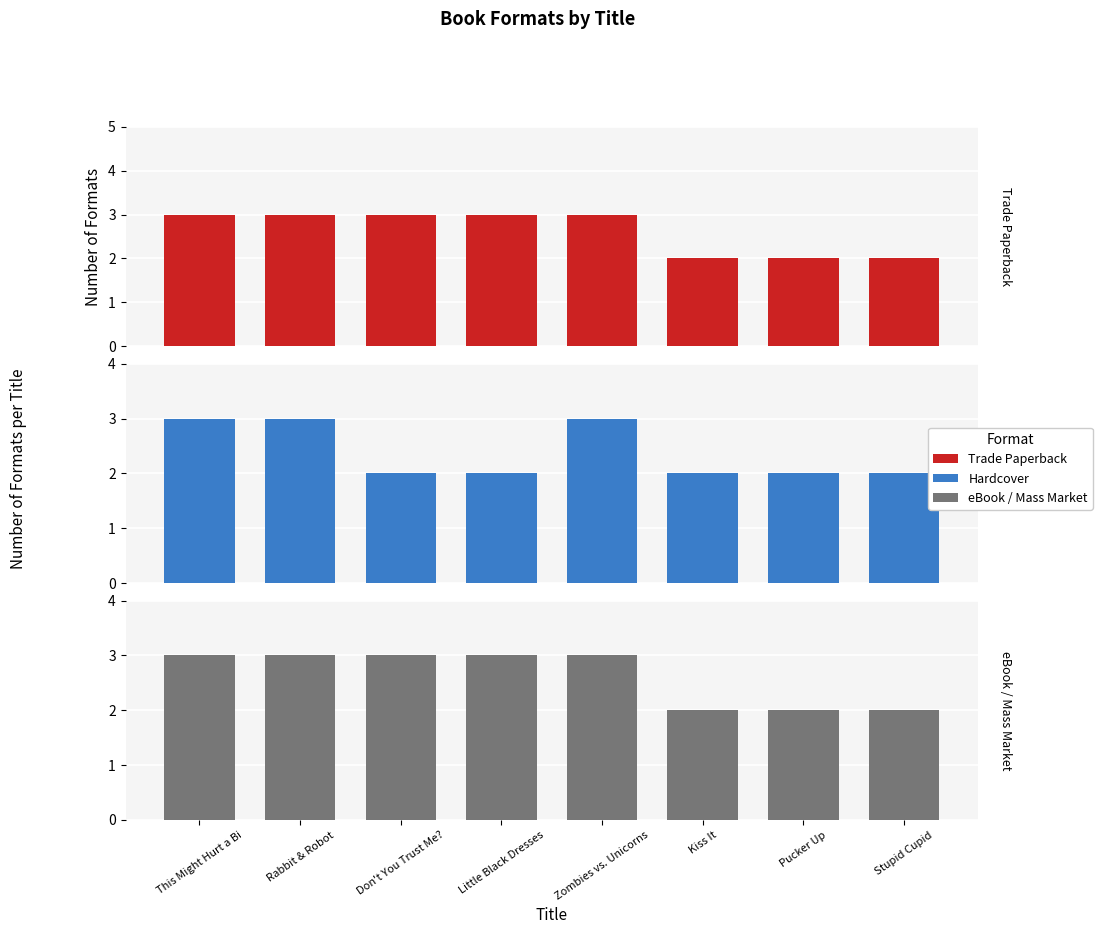

What is the total value across all series at Little Black Dresses?

8